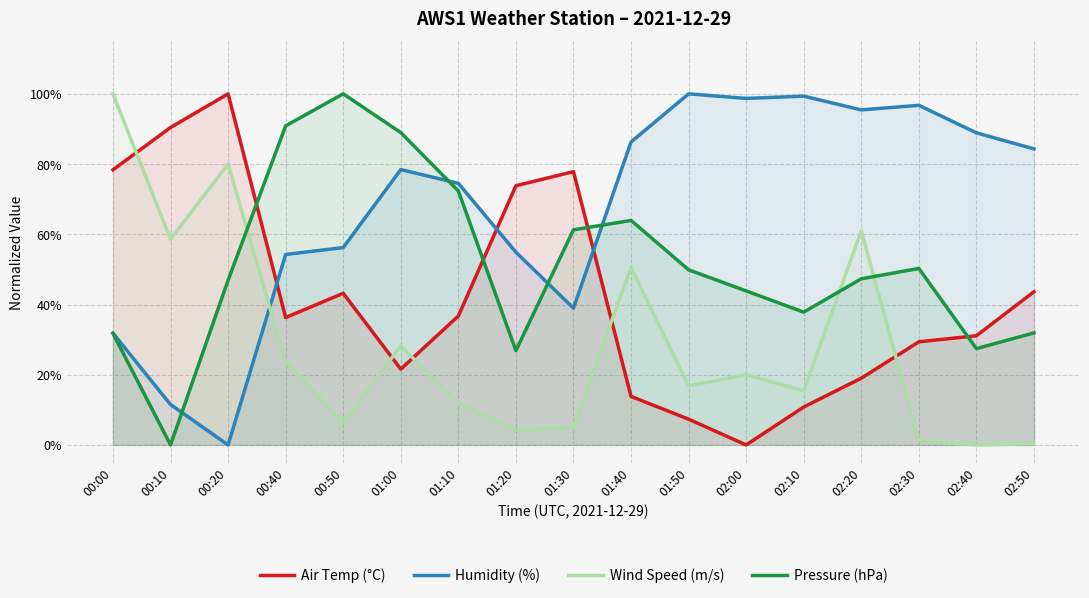

How many interior local peaks does the Wind Speed (m/s) series have?

5